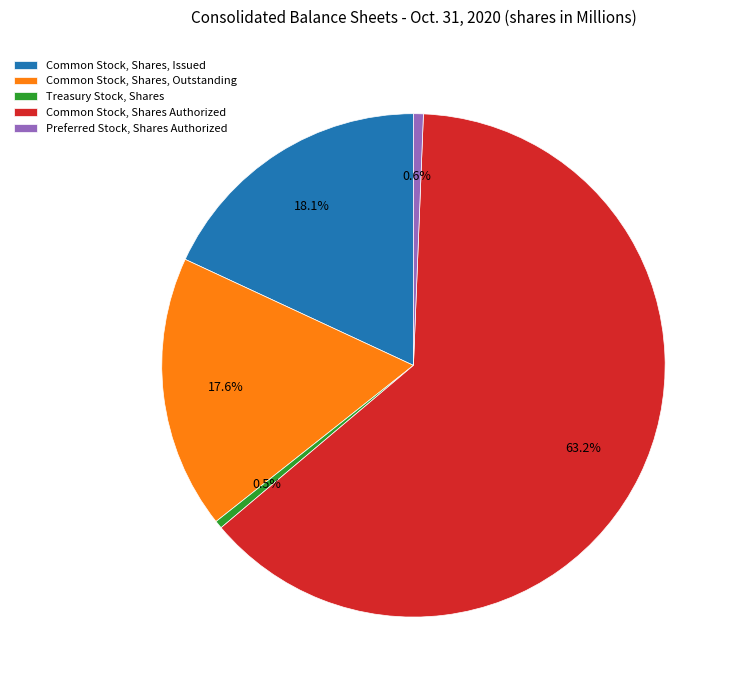

How many slices are in this pie chart?

5